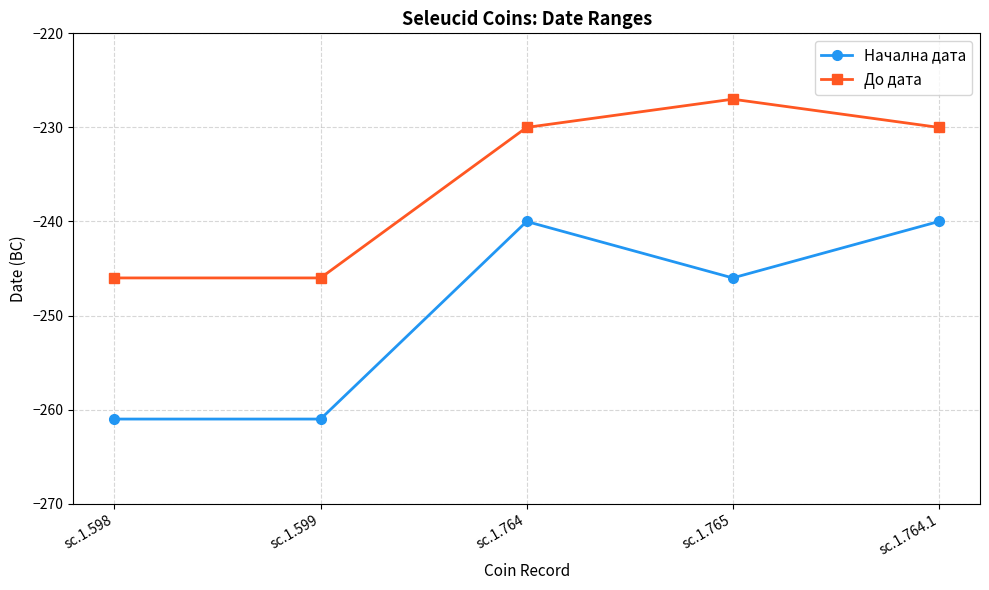

How many interior local peaks does the До дата series have?

1